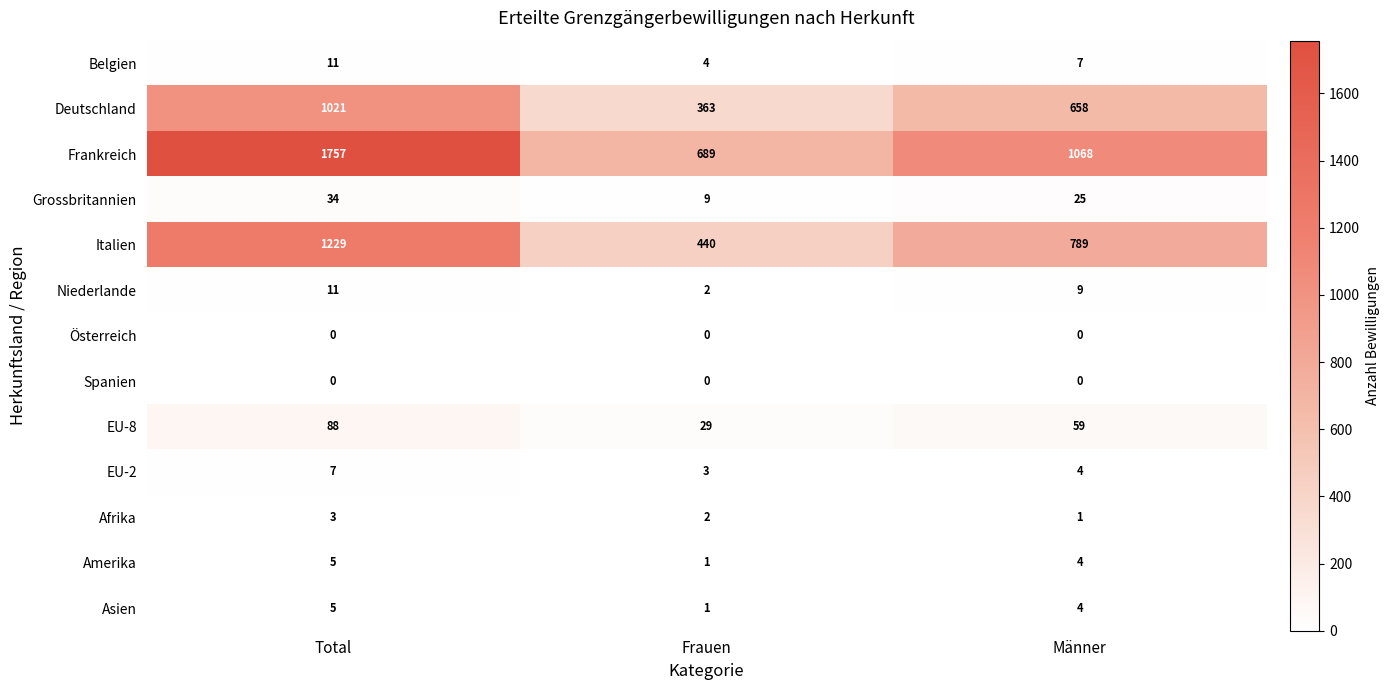

What is the minimum value for Italien?

440